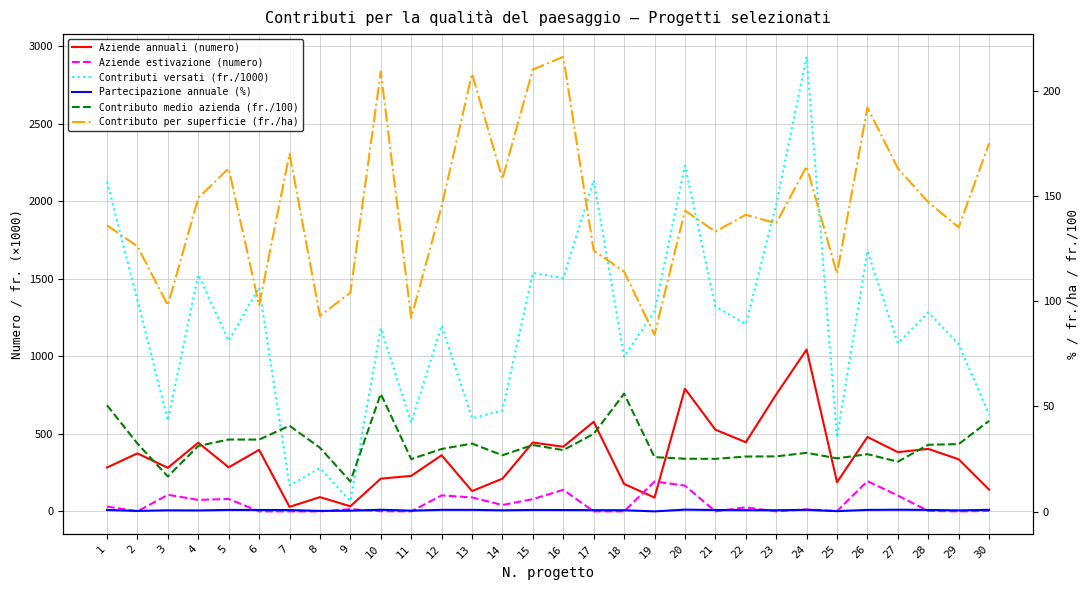

Reading left to right, transcribe all the data shown in this chart.

Aziende annuali (numero): 1=283.0	2=374.0	3=281.0	4=443.0	5=284.0	6=397.0	7=29.0	8=92.0	9=33.0	10=211.0	11=229.0	12=362.0	13=131.0	14=211.0	15=444.0	16=417.0	17=578.0	18=177.0	19=89.0	20=791.0	21=527.0	22=446.0	23=754.0	24=1044.0	25=188.0	26=480.0	27=382.0	28=403.0	29=336.0	30=140.0
Aziende estivazione (numero): 1=31.0	2=0.0	3=107.0	4=74.0	5=80.0	6=0.0	7=0.0	8=0.0	9=14.0	10=1.0	11=0.0	12=103.0	13=90.0	14=41.0	15=79.0	16=139.0	17=0.0	18=0.0	19=193.0	20=166.0	21=0.0	22=26.0	23=0.0	24=13.0	25=2.0	26=195.0	27=102.0	28=3.0	29=0.0	30=3.0
Contributi versati (fr./1000): 1=2127.0	2=1362.3	3=587.0	4=1527.0	5=1100.5	6=1444.3	7=167.3	8=279.4	9=66.3	10=1182.0	11=572.1	12=1197.9	13=600.4	14=651.5	15=1538.7	16=1504.5	17=2135.9	18=997.5	19=1290.8	20=2230.3	21=1321.5	22=1207.4	23=1979.7	24=2931.6	25=476.9	26=1680.2	27=1083.8	28=1283.7	29=1078.7	30=624.2
Partecipazione annuale (%): 1=0.8	2=0.4	3=0.7	4=0.6	5=0.8	6=0.8	7=0.8	8=0.4	9=0.5	10=0.9	11=0.5	12=0.9	13=0.9	14=0.7	15=0.8	16=0.8	17=0.7	18=0.7	19=0.1	20=1.0	21=0.8	22=0.7	23=0.7	24=0.9	25=0.3	26=0.8	27=0.9	28=0.8	29=0.6	30=0.9
Contributo medio azienda (fr./100): 1=50.5	2=32.4	3=16.7	4=31.2	5=34.3	6=34.2	7=40.8	8=30.4	9=14.4	10=56.0	11=25.0	12=29.8	13=32.3	14=26.8	15=31.7	16=29.2	17=37.0	18=56.0	19=25.9	20=25.1	21=25.1	22=26.2	23=26.3	24=27.9	25=25.3	26=27.3	27=23.7	28=31.8	29=32.1	30=43.1
Contributo per superficie (fr./ha): 1=136.0	2=126.0	3=98.0	4=149.0	5=163.0	6=98.0	7=170.0	8=93.0	9=104.0	10=209.0	11=92.0	12=145.0	13=208.0	14=158.0	15=210.0	16=216.0	17=124.0	18=114.0	19=84.0	20=143.0	21=133.0	22=141.0	23=137.0	24=164.0	25=113.0	26=192.0	27=163.0	28=147.0	29=135.0	30=175.0